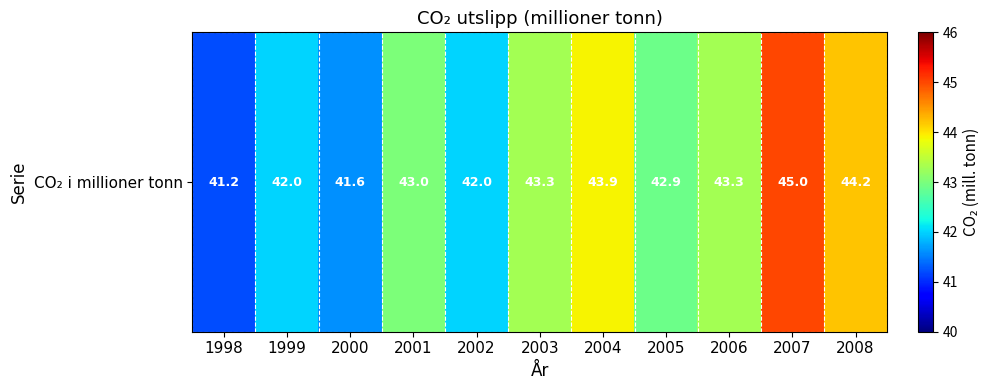

The chart shows a value of 42.0 at 1999. True or false?

True